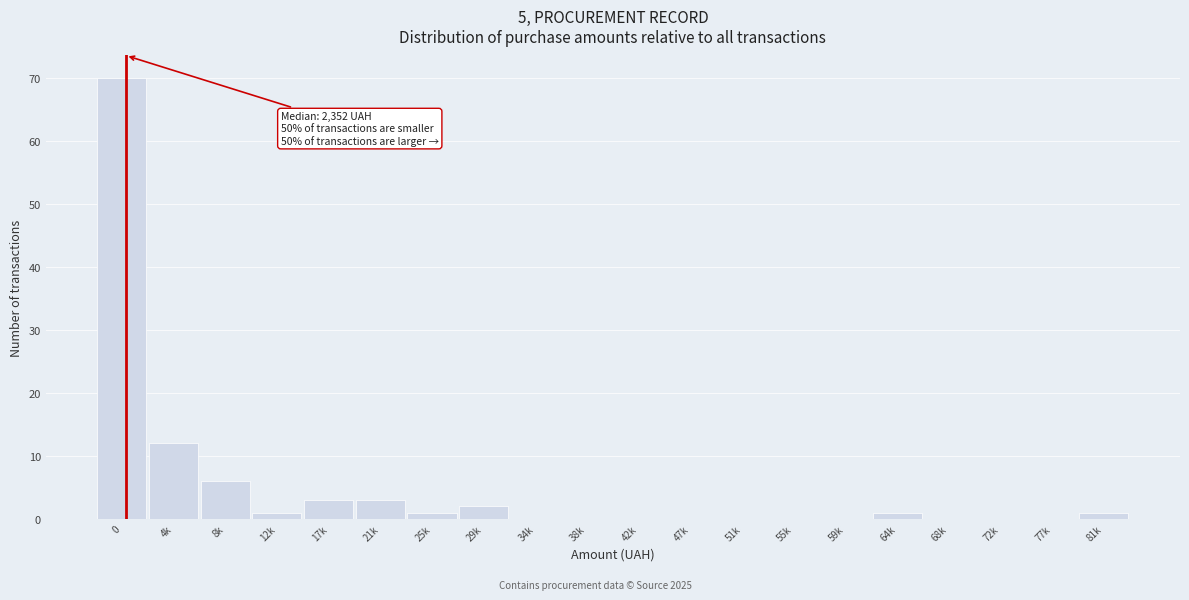

Reading left to right, list all the values displayed in this chart.

0=70	4k=12	8k=6	12k=1	17k=3	21k=3	25k=1	29k=2	34k=0	38k=0	42k=0	47k=0	51k=0	55k=0	59k=0	64k=1	68k=0	72k=0	77k=0	81k=1